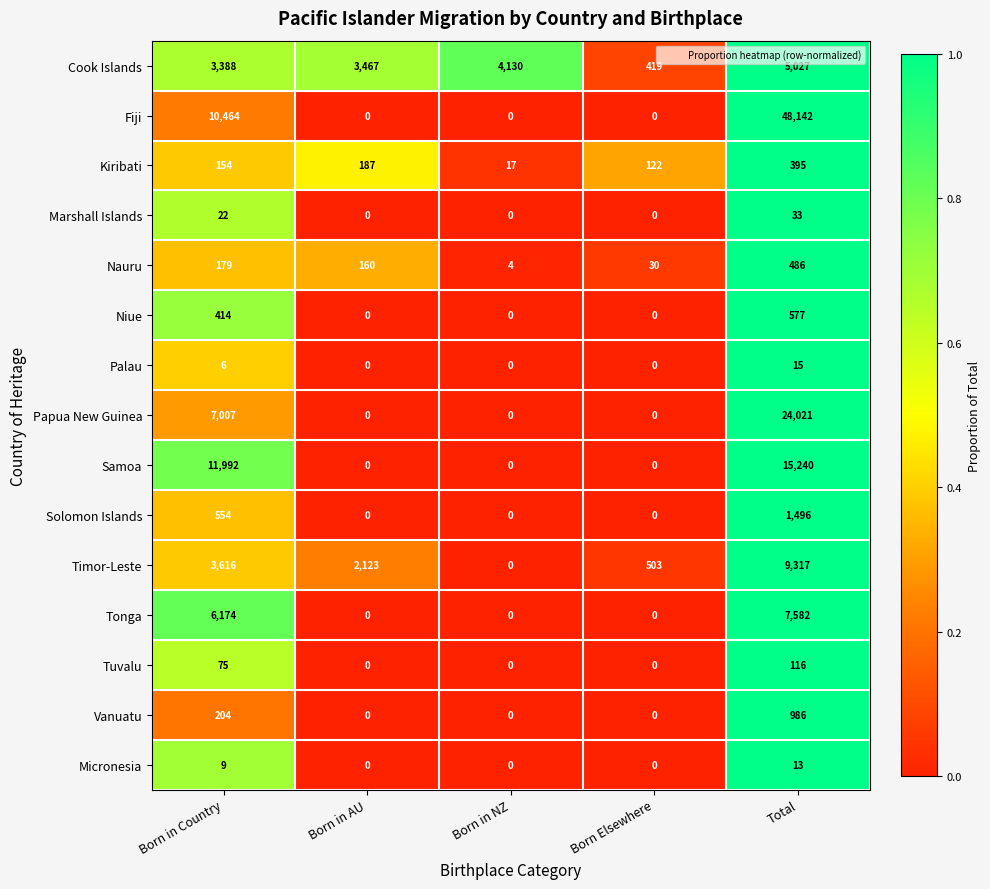

At which category does the chart reach its peak across all series?

Total